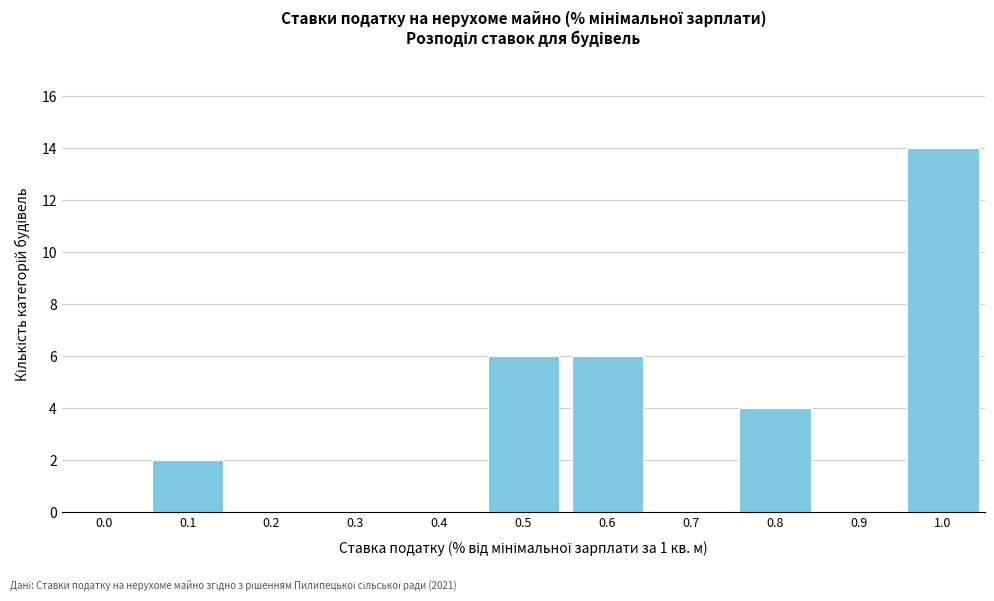

Reading left to right, what are all the values shown in this chart?

0.0=0	0.1=2	0.2=0	0.3=0	0.4=0	0.5=6	0.6=6	0.7=0	0.8=4	0.9=0	1.0=14